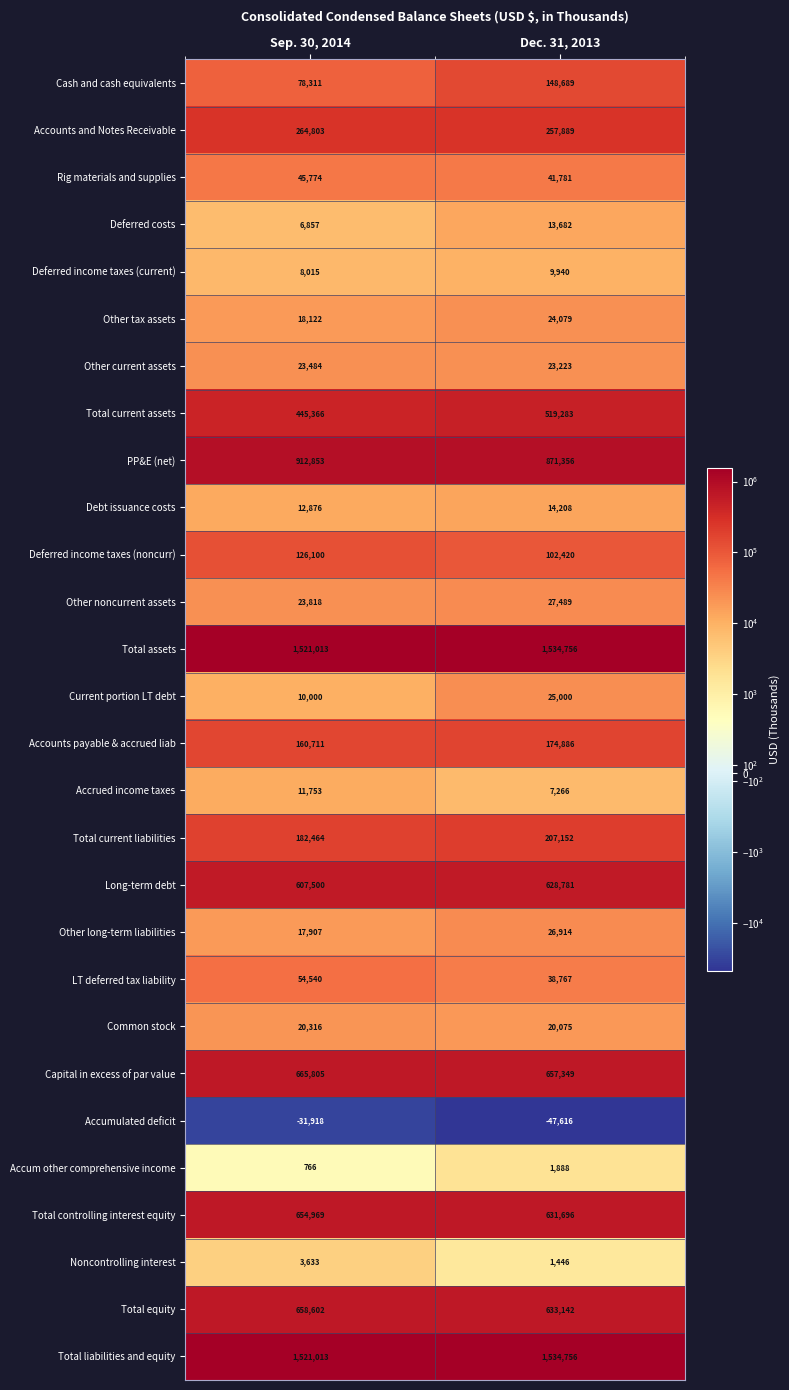

Count the number of categories in the chart.

2